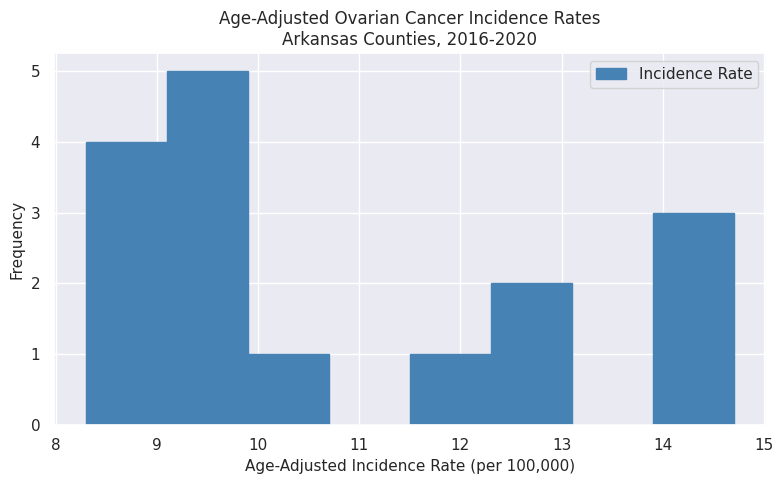

Reading left to right, transcribe this chart: for each bar, give the range it covers on the x-axis and its height. The values are not printed on the chart, so give them approximately, as read against the axis.

8.3 to 9.1: 4
9.1 to 9.9: 5
9.9 to 10.7: 1
10.7 to 11.5: 0
11.5 to 12.3: 1
12.3 to 13.1: 2
13.1 to 13.9: 0
13.9 to 14.7: 3